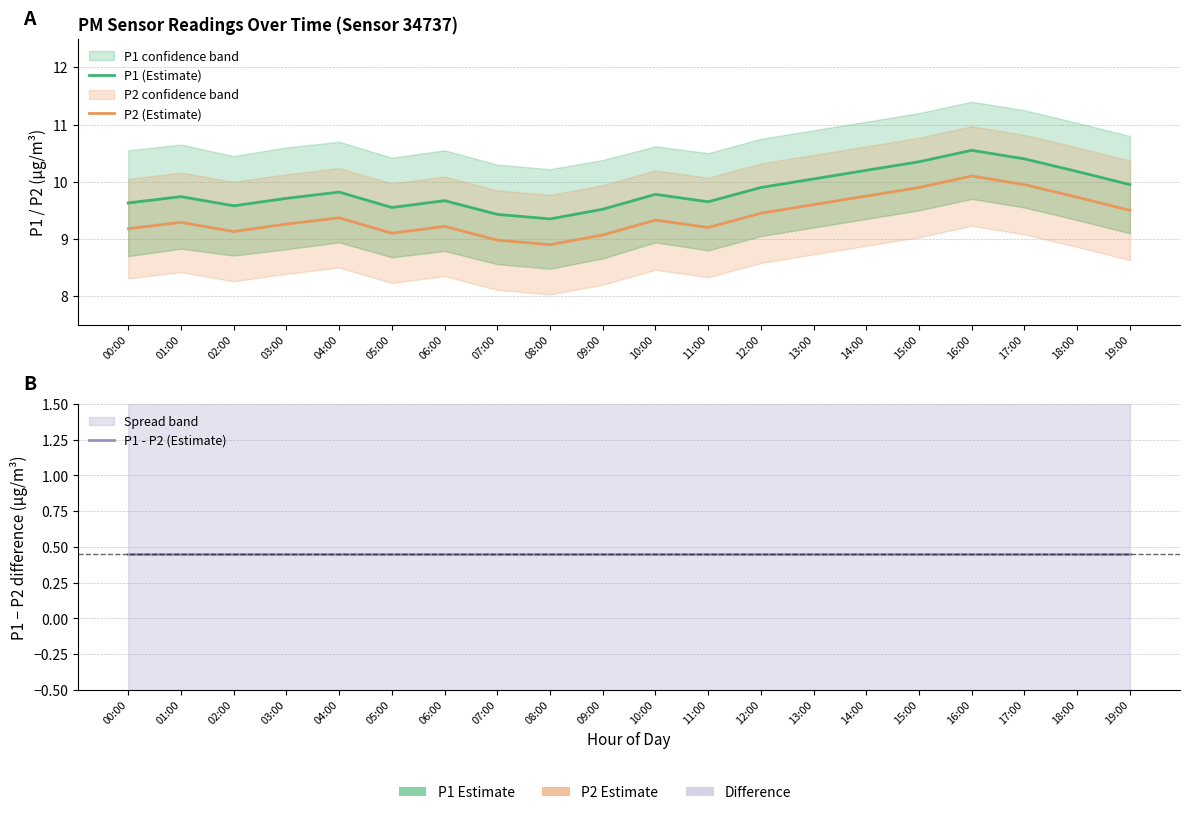

What position from the left is 02:00?

3